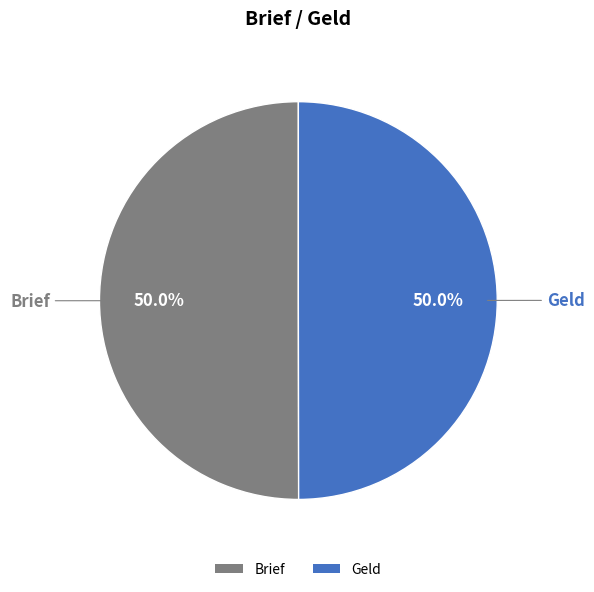

How many slices are in this pie chart?

2